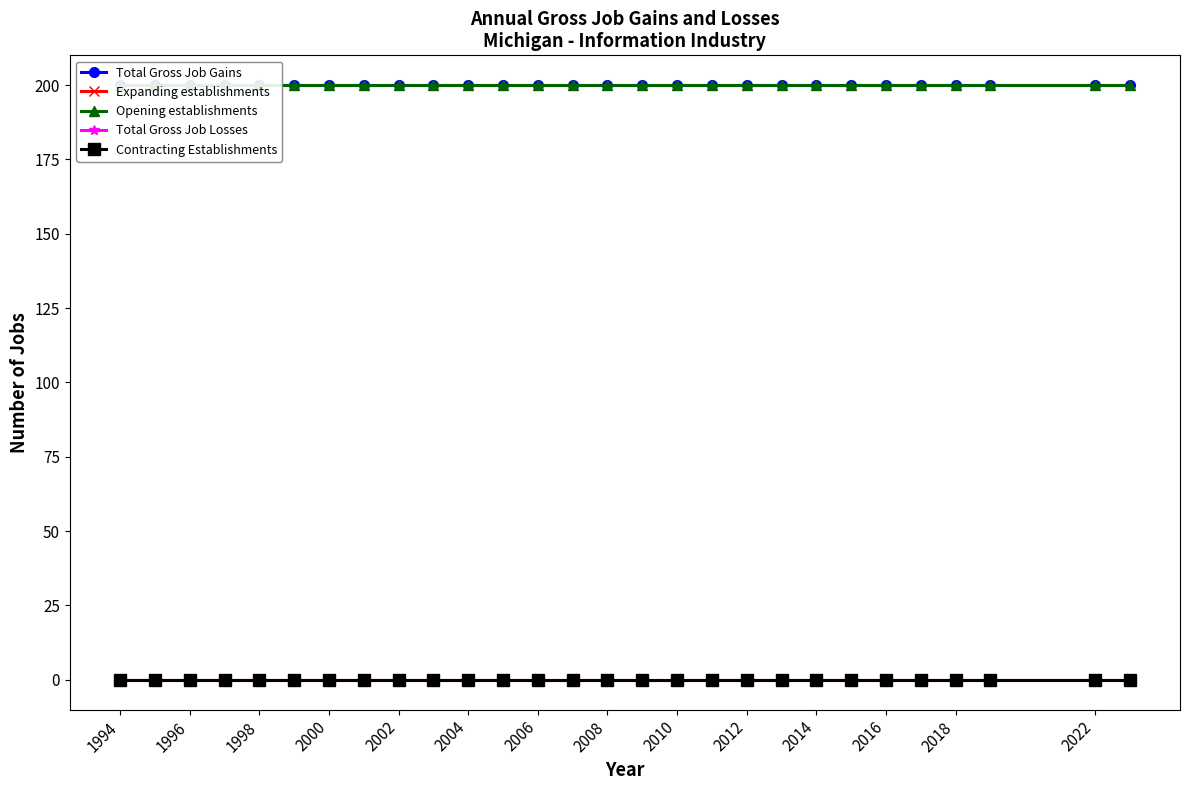

What is the total value across all series at 2004?

400